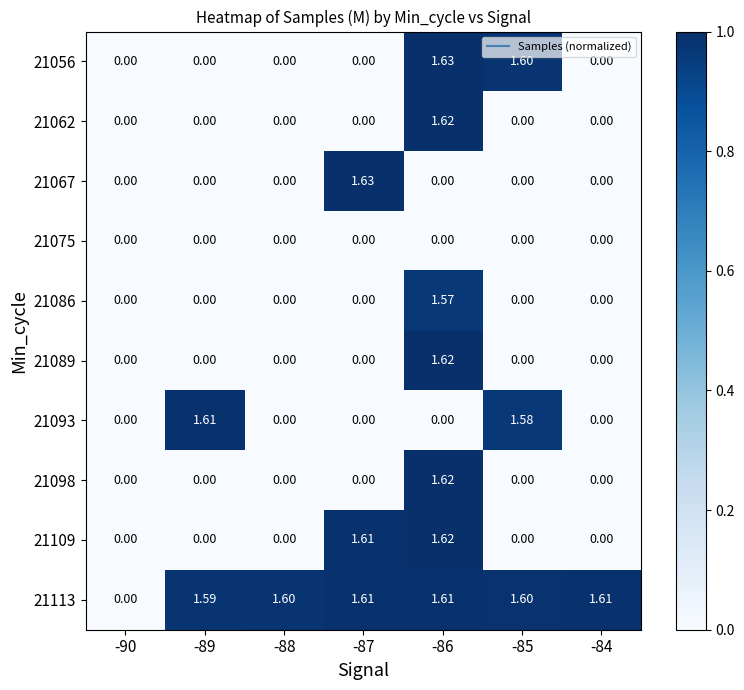

How many values in 21093 are above zero?

2